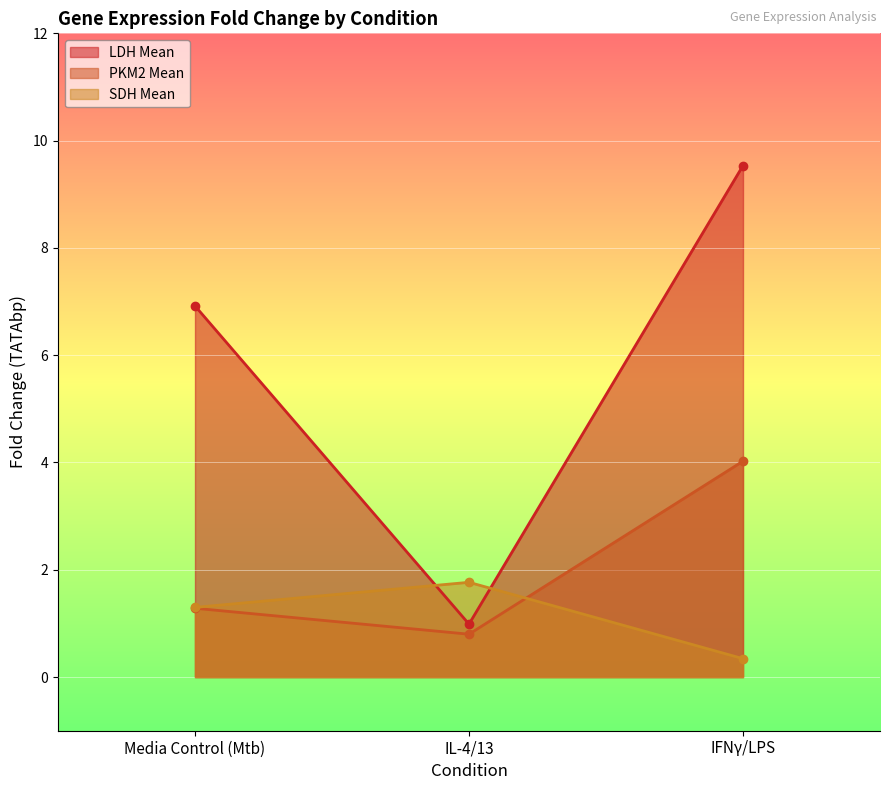

Which series has the largest range (max minus min)?

LDH Mean